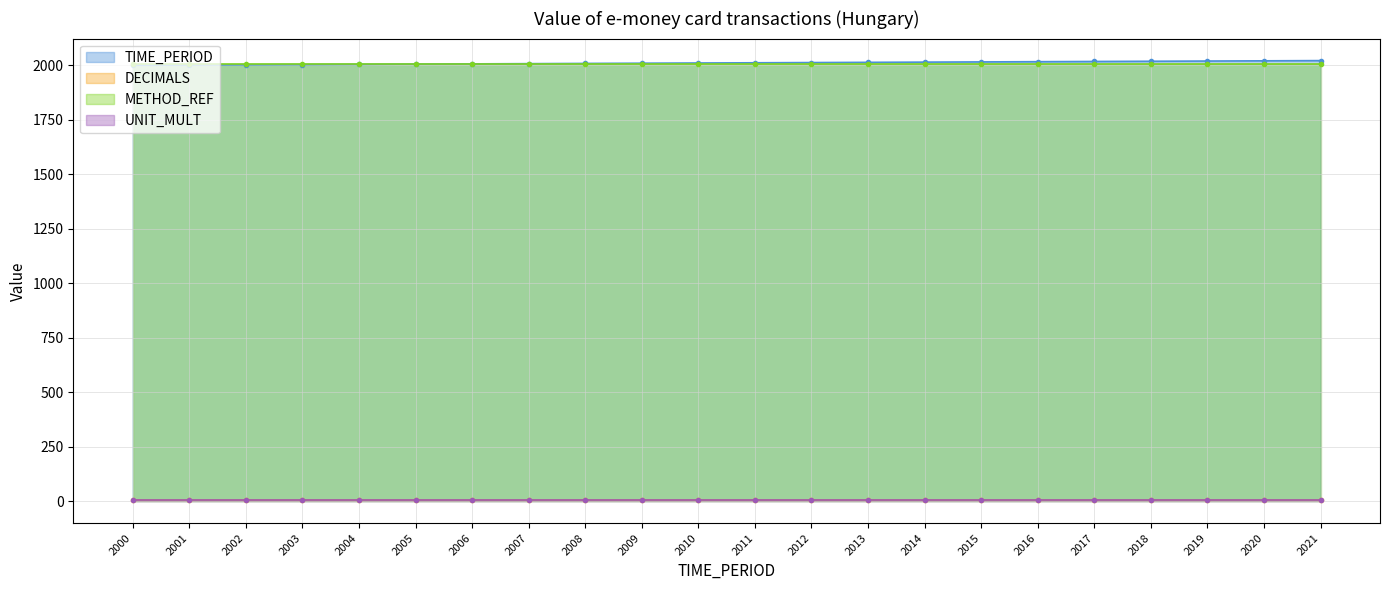

True or false: UNIT_MULT and TIME_PERIOD intersect in this chart.

False